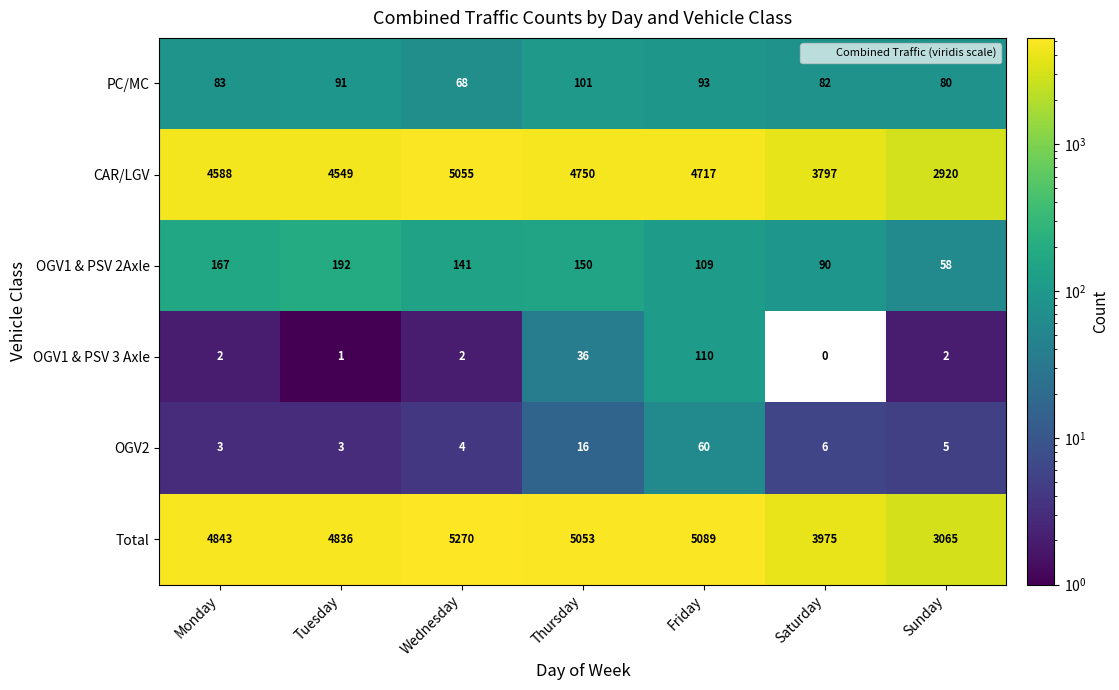

Between Monday and Wednesday, which series saw the biggest shift?

CAR/LGV